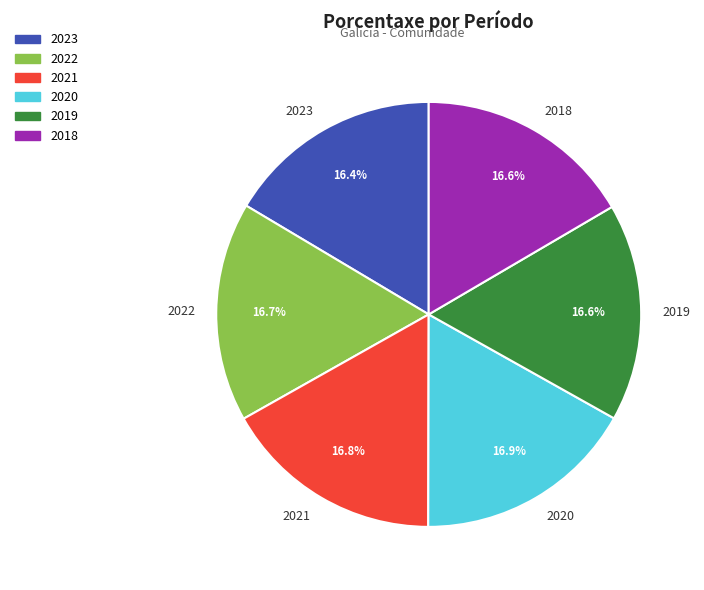

The 2021 slice represents 22% of the pie. True or false?

False